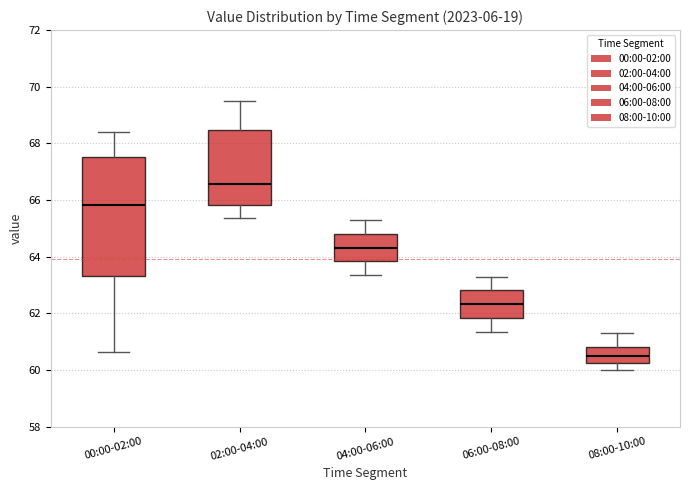

Reading left to right, read every box against the y-axis: the position of its median line, the range the box covers, and the ends of its whiskers. The values are not printed on the chart, so give them approximately, as read against the axis.

00:00-02:00: median 65.8, box 63.4 to 67.6, whiskers 60.6 to 68.4
02:00-04:00: median 66.6, box 65.8 to 68.4, whiskers 65.4 to 69.6
04:00-06:00: median 64.4, box 63.8 to 64.8, whiskers 63.4 to 65.4
06:00-08:00: median 62.4, box 61.8 to 62.8, whiskers 61.4 to 63.4
08:00-10:00: median 60.6, box 60.2 to 60.8, whiskers 60.0 to 61.4